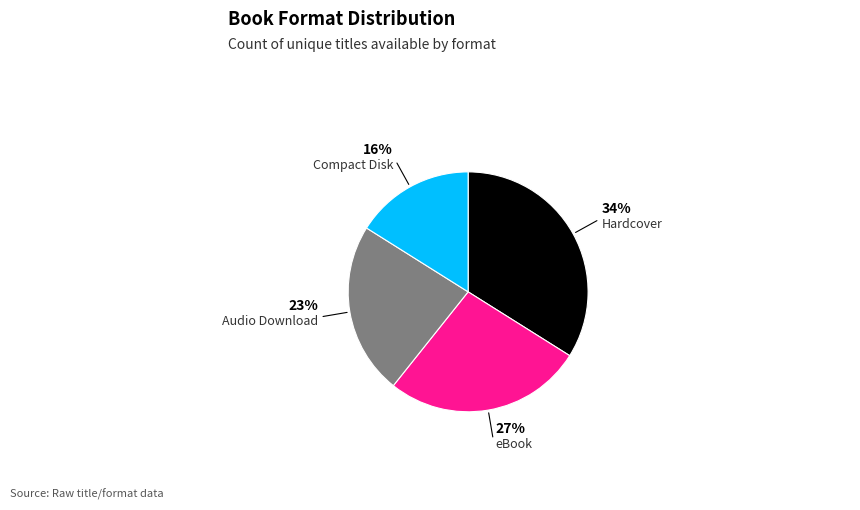

True or false: Audio Download accounts for 9% of the total.

False